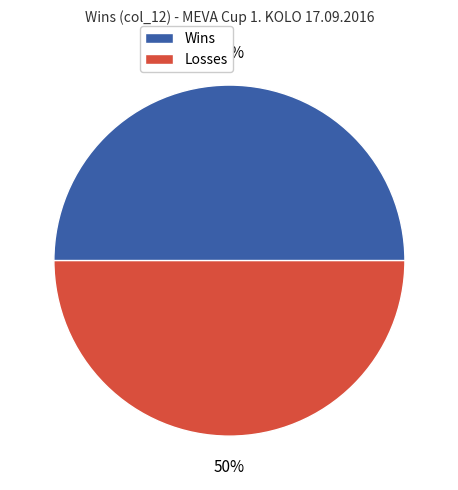

Approximately how many times larger is the value at Wins compared to Losses?

1.0